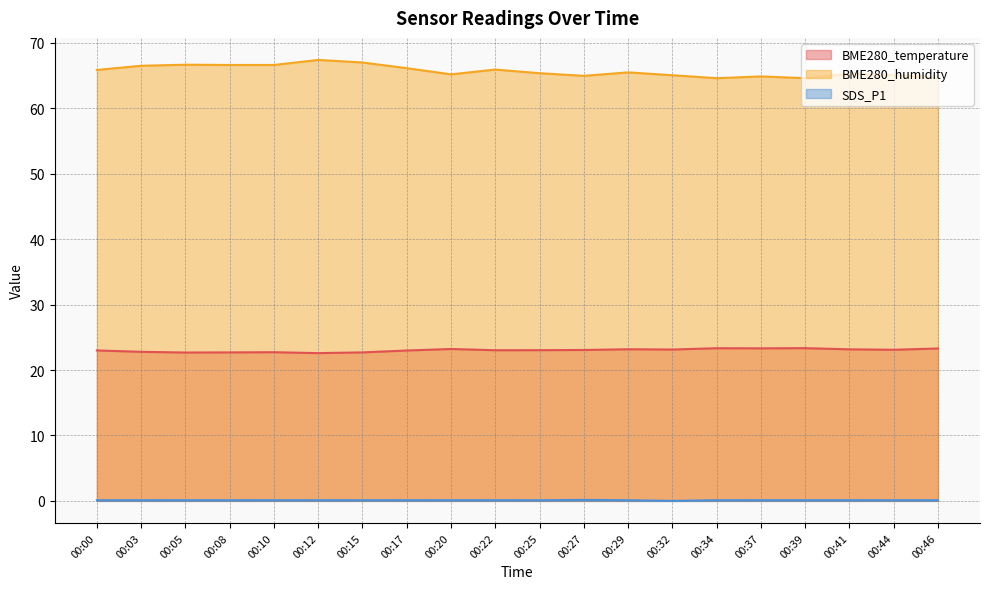

The value of BME280_temperature at 00:46 is 23.3. True or false?

True